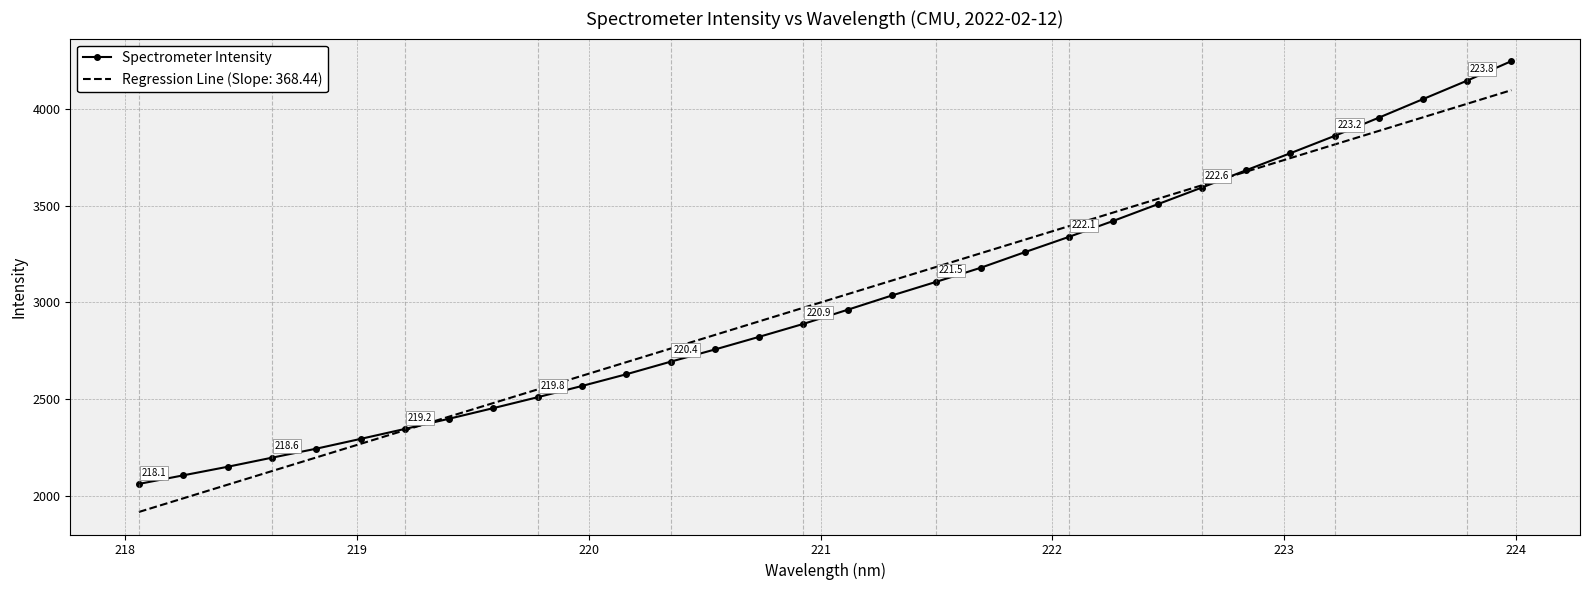

What is the highest value of the Spectrometer Intensity series?

4246.9